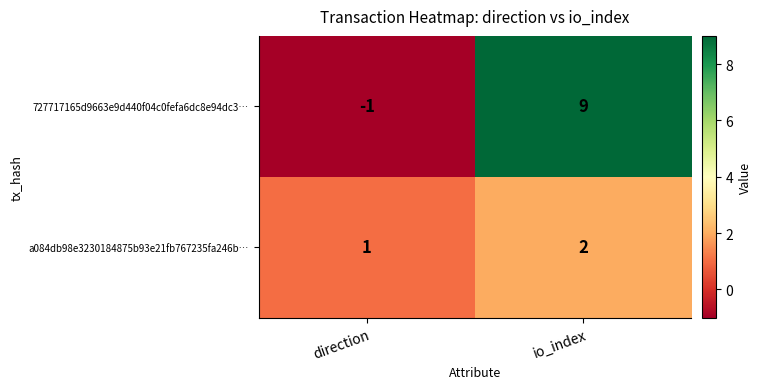

Reading left to right, what are all the values shown in this chart?

727717165d9663e9d440f04c0fefa6dc8e94dc3…: -1	9
a084db98e3230184875b93e21fb767235fa246b…: 1	2